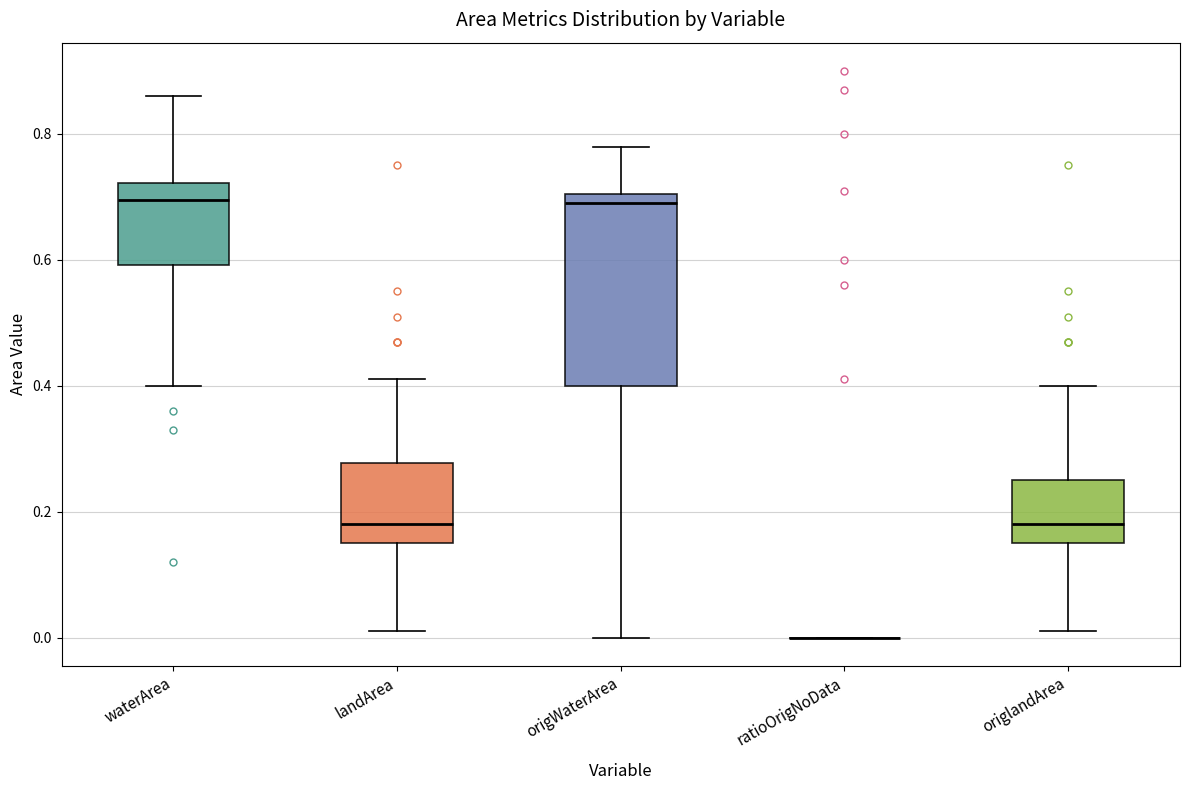

Reading left to right, transcribe this box plot: for each box, give where its median line is, the range the box spans, and where its two whiskers end, as read against the y-axis. The values are not printed on the chart, so give them approximately, as read against the axis.

waterArea: median 0.70, box 0.60 to 0.72, whiskers 0.40 to 0.86
landArea: median 0.18, box 0.16 to 0.28, whiskers 0.02 to 0.42
origWaterArea: median 0.70 (just below the box's upper edge), box 0.40 to 0.70, whiskers 0.00 to 0.78
ratioOrigNoData: box collapsed to a line at 0.00, whiskers 0.00 to 0.00
origlandArea: median 0.18, box 0.16 to 0.26, whiskers 0.02 to 0.40